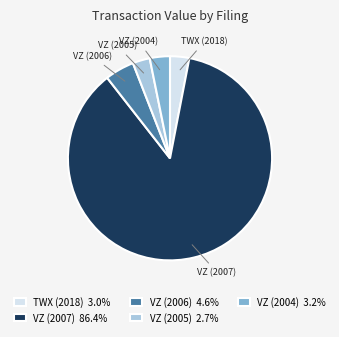

The TWX (2018) slice represents 3% of the pie. True or false?

True